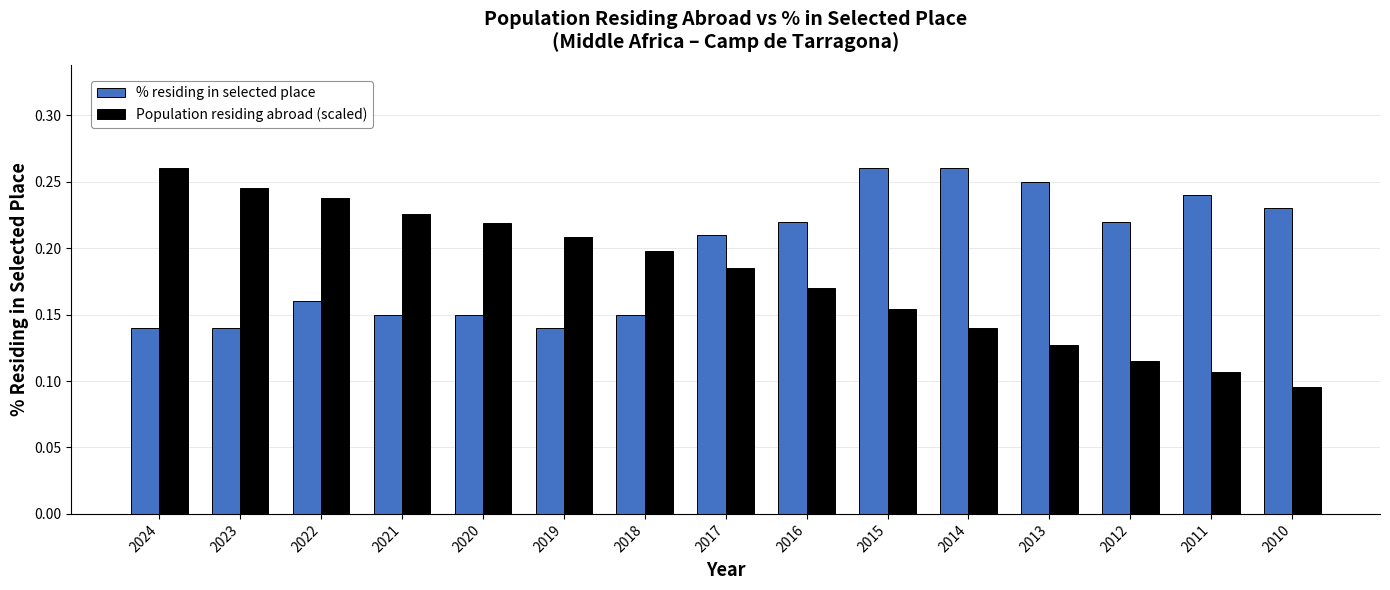

Rank the categories by Population residing abroad (scaled) value from lowest to highest.

2010, 2011, 2012, 2013, 2014, 2015, 2016, 2017, 2018, 2019, 2020, 2021, 2022, 2023, 2024